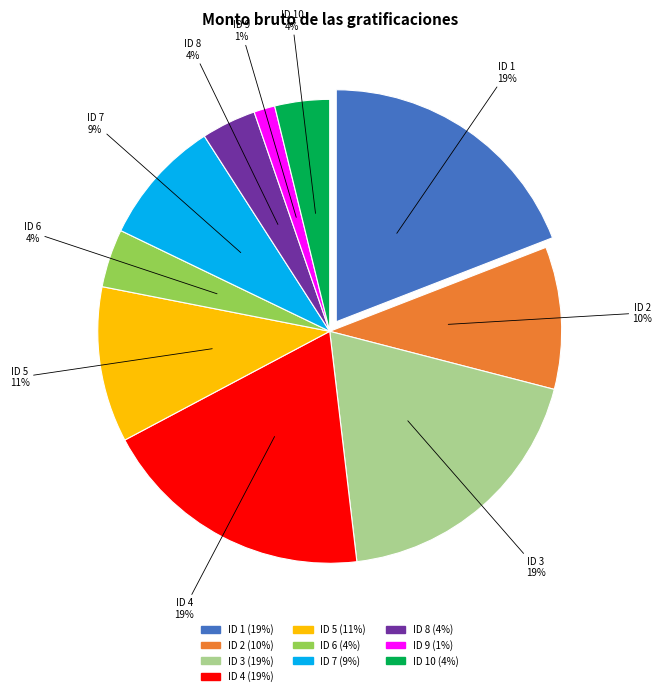

To the nearest percent, what is the difference between the ID 8 and ID 4 slice percentages?

15%